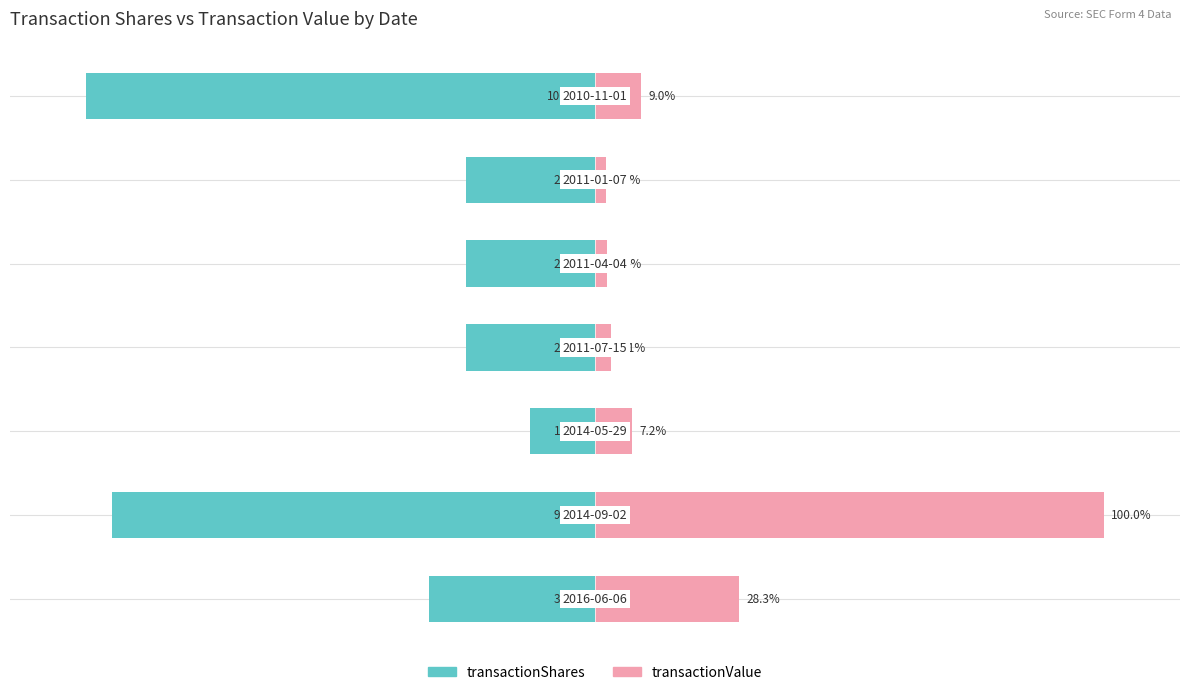

What is the difference between the maximum and minimum values in the transactionValue series?

97.9